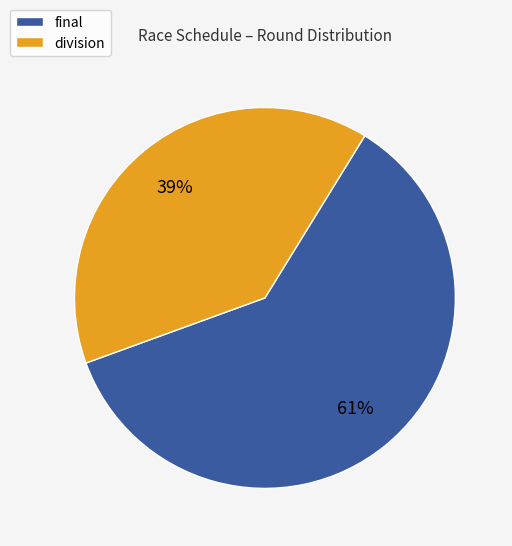

What is the largest slice in the pie chart?

final